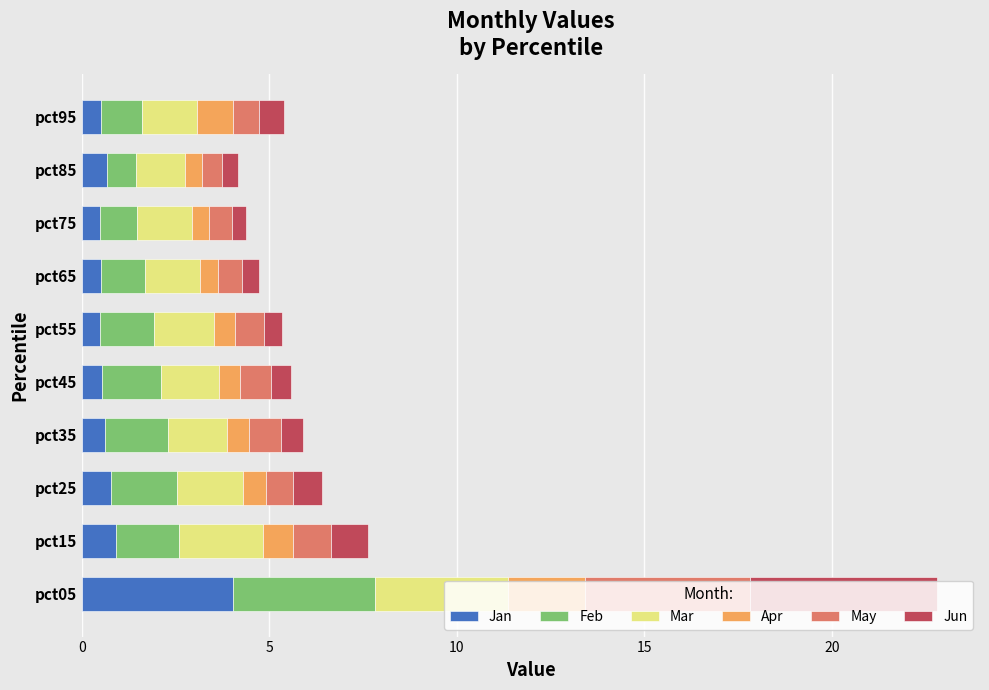

How many series are shown in this chart?

6